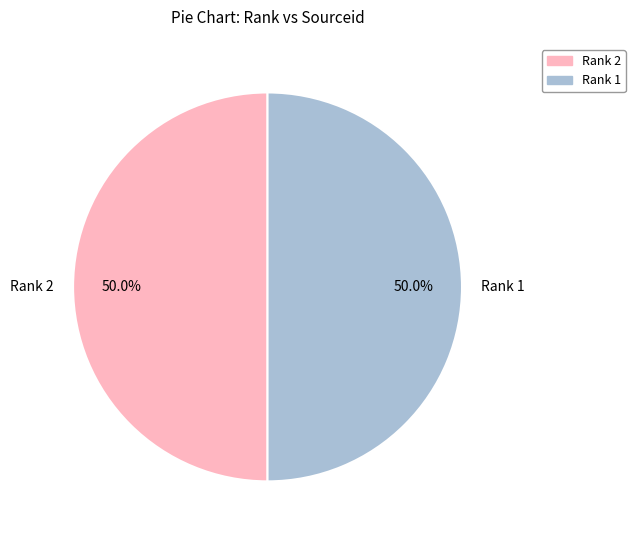

What portion of the pie excludes Rank 1?

50.0%